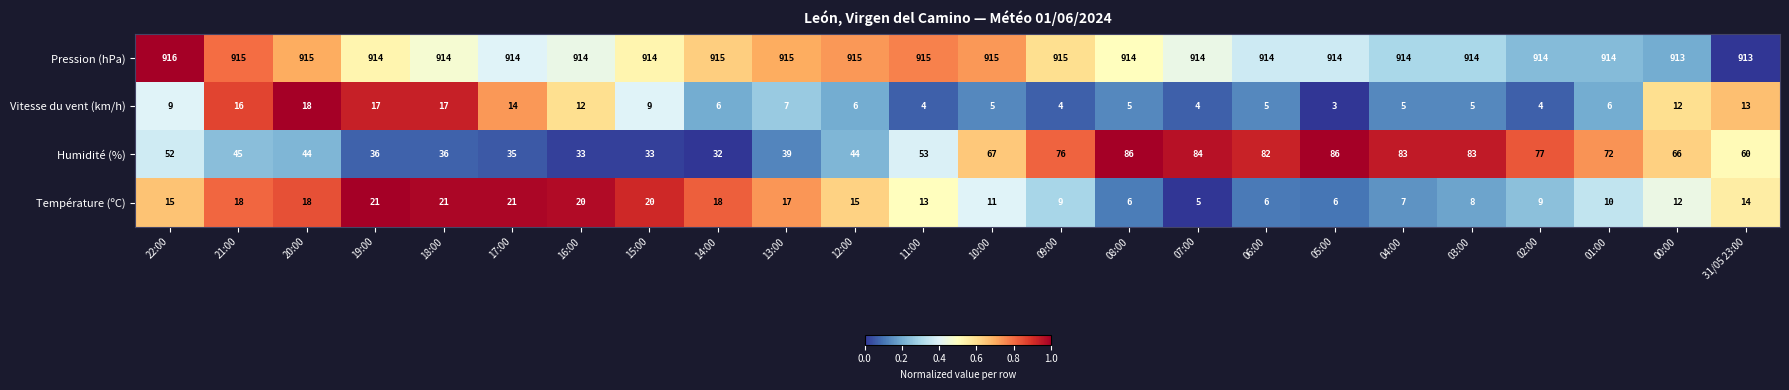

What is the total value across all series at 04:00?

1009